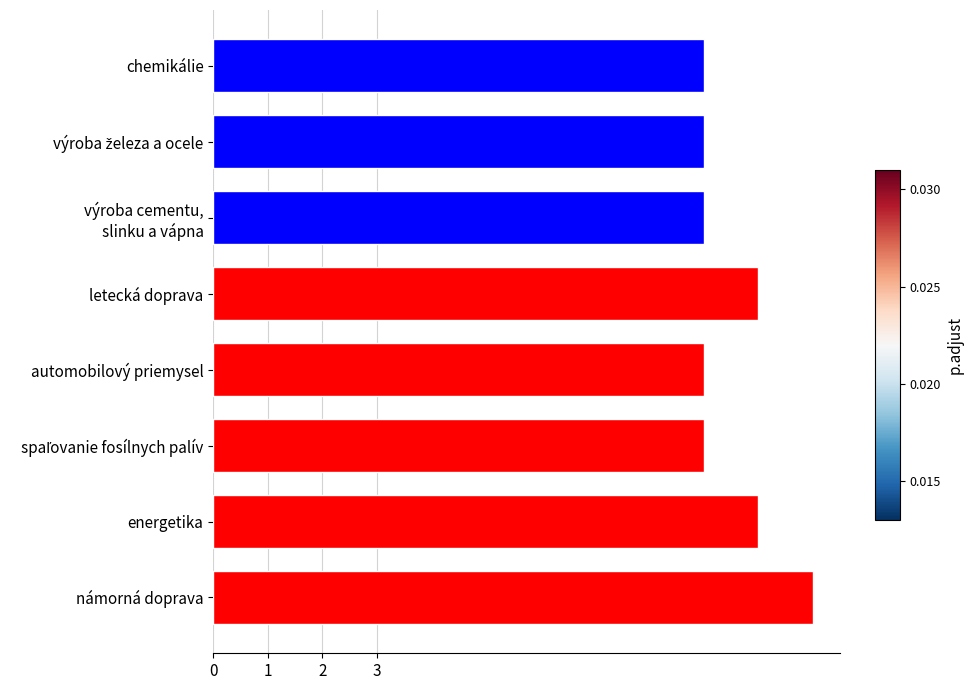

Reading bottom to top, what are all the values shown in this chart?

11	10	9	9	10	9	9	9